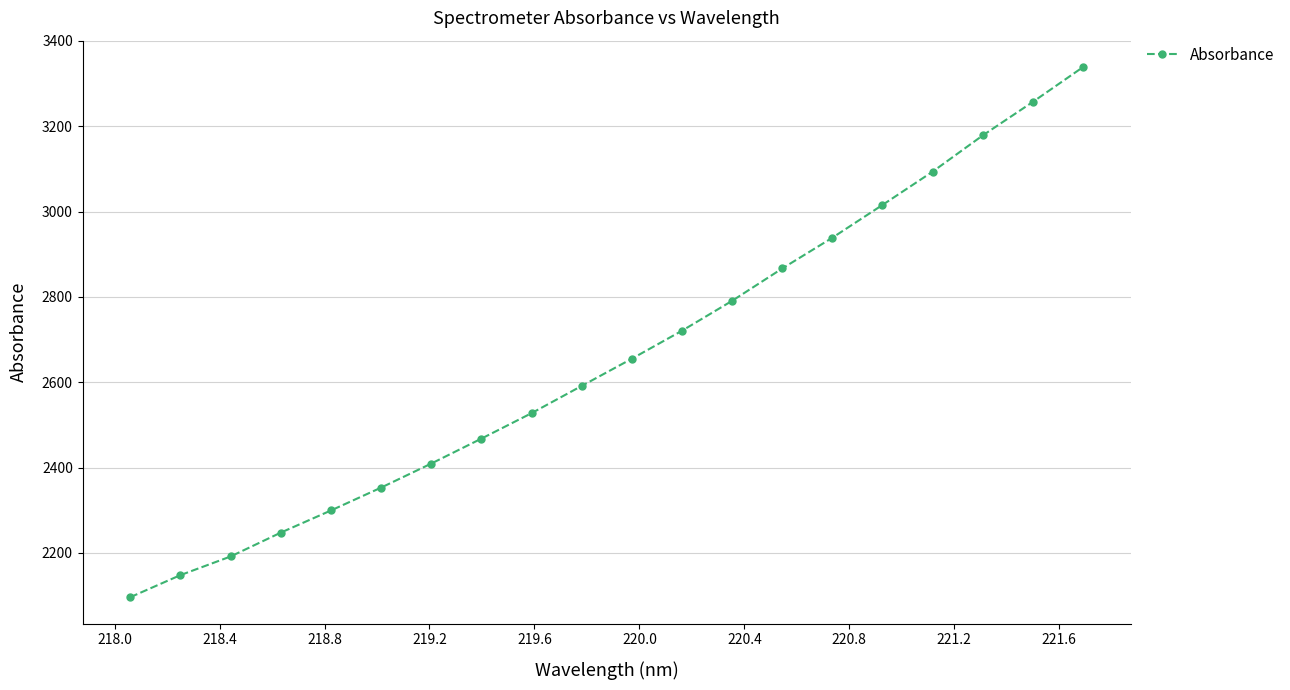

What is the value of the 11th point from the left?

2655.2